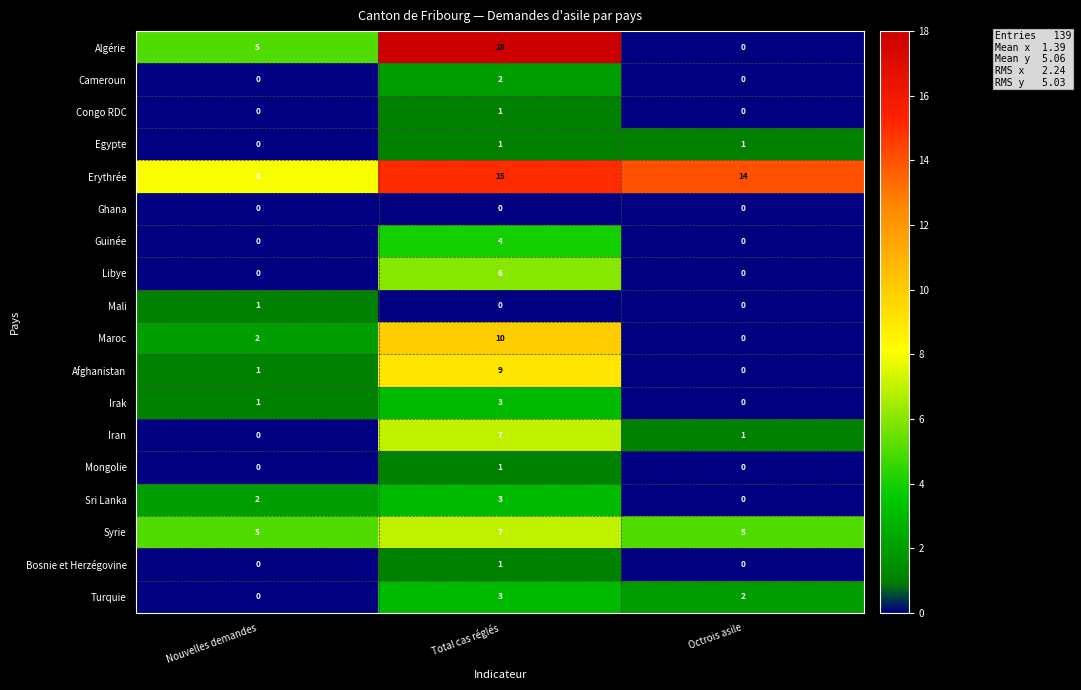

Rank the categories by Iran value from lowest to highest.

Nouvelles demandes, Octrois asile, Total cas réglés